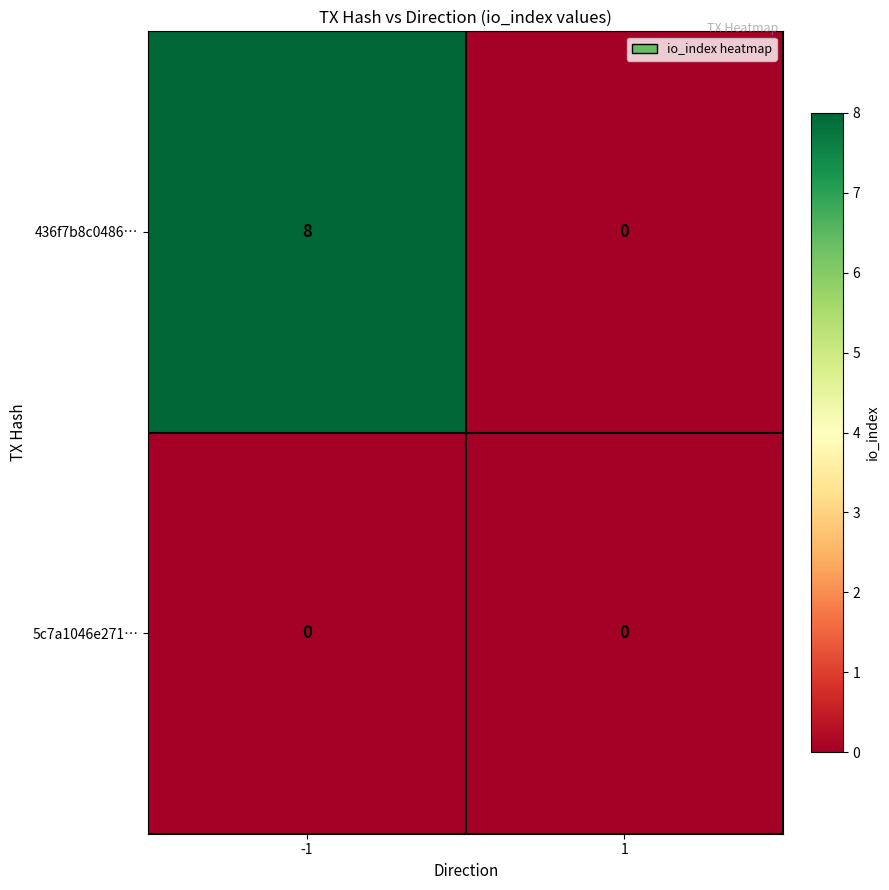

Which series has the largest range (max minus min)?

436f7b8c0486…